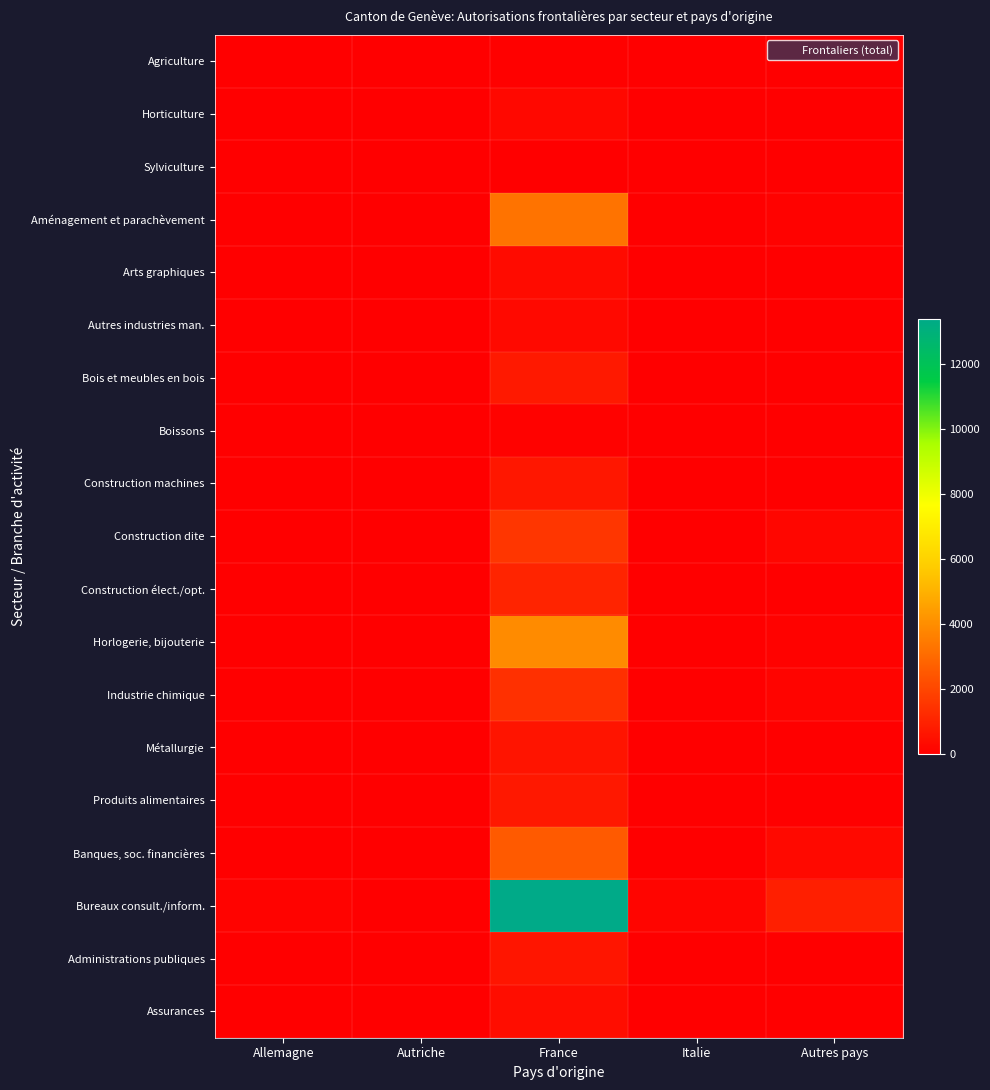

Between Allemagne and France, which series saw the biggest shift?

Bureaux consult./inform.